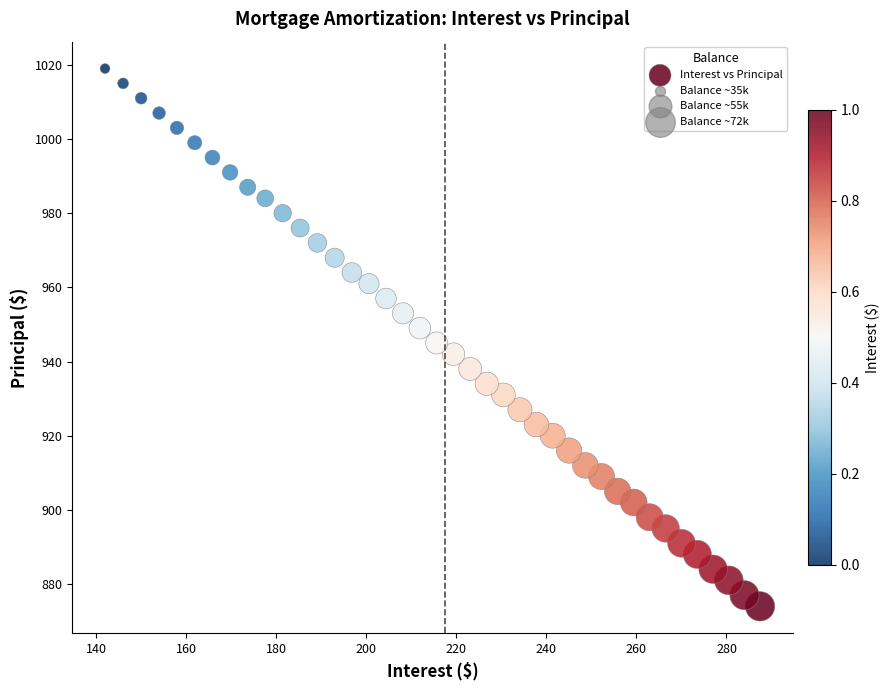

What is the range of Y values (max minus min)?

145